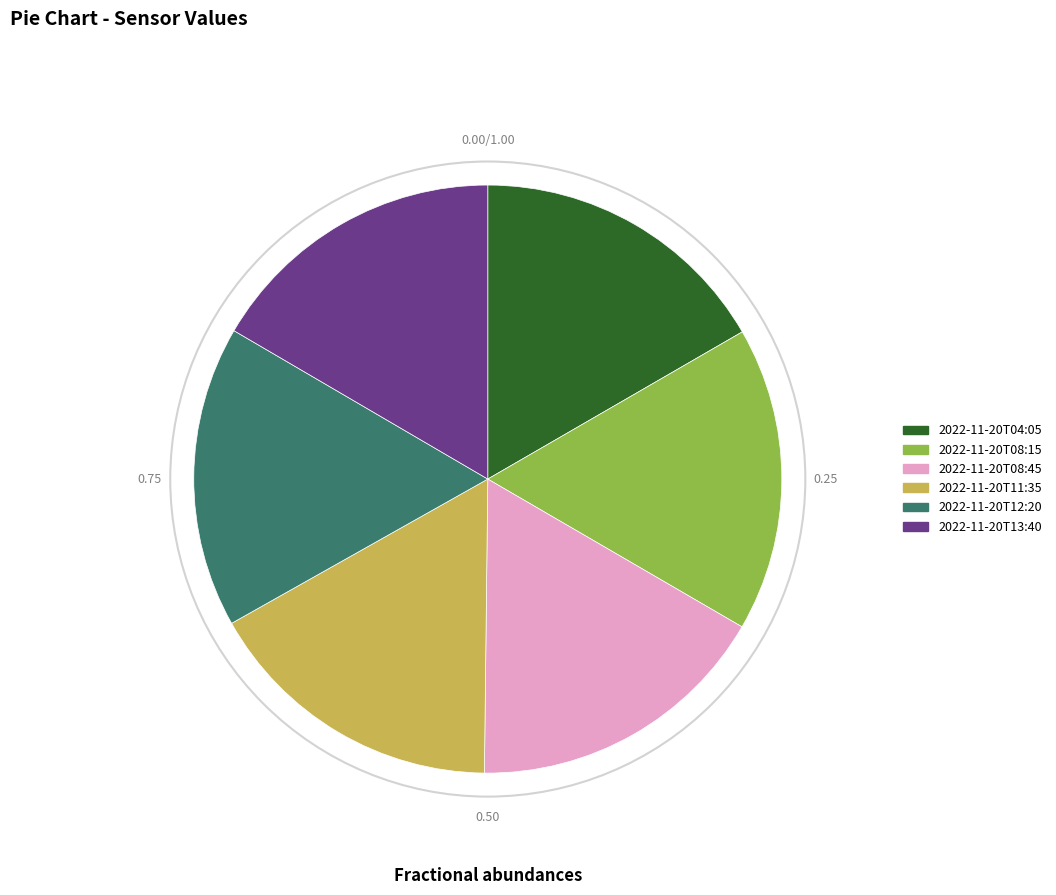

Is there a majority slice in this chart?

No